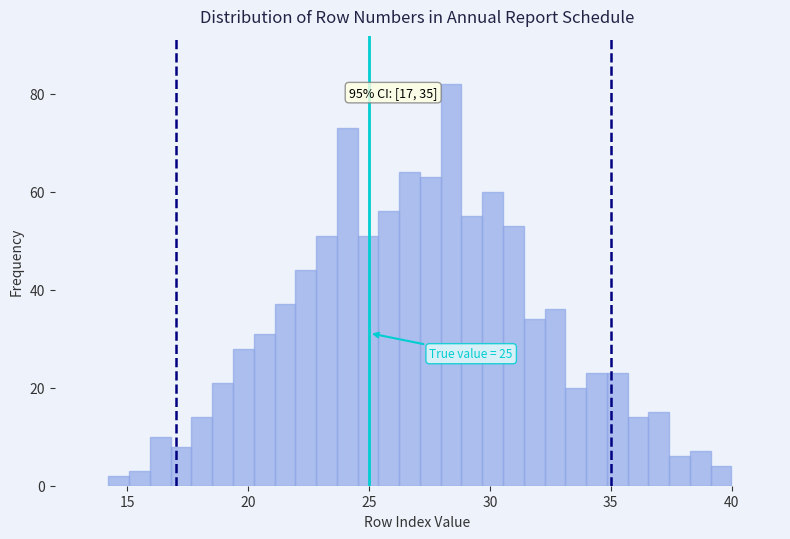

Around what value on the x-axis is the tallest bar? Give the approximate position of its centre, as read against the axis.

28.5